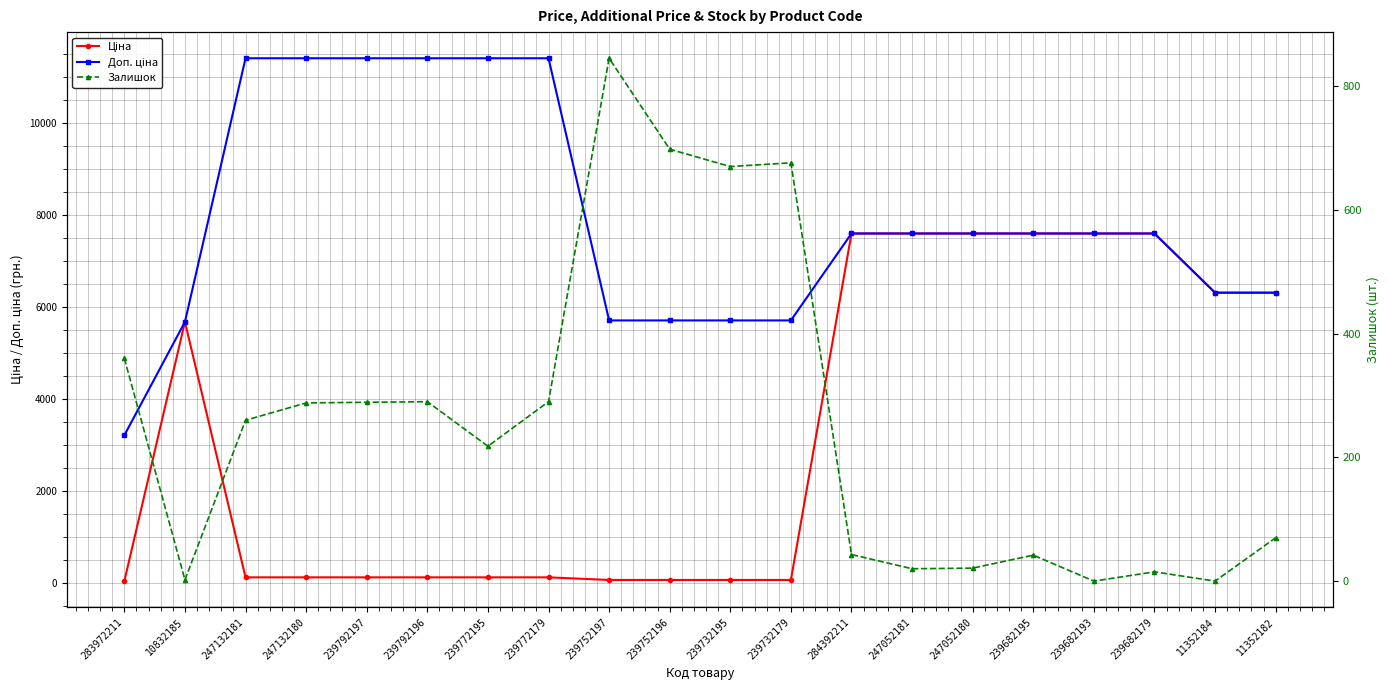

True or false: Залишок has more than 2 interior local peaks.

True